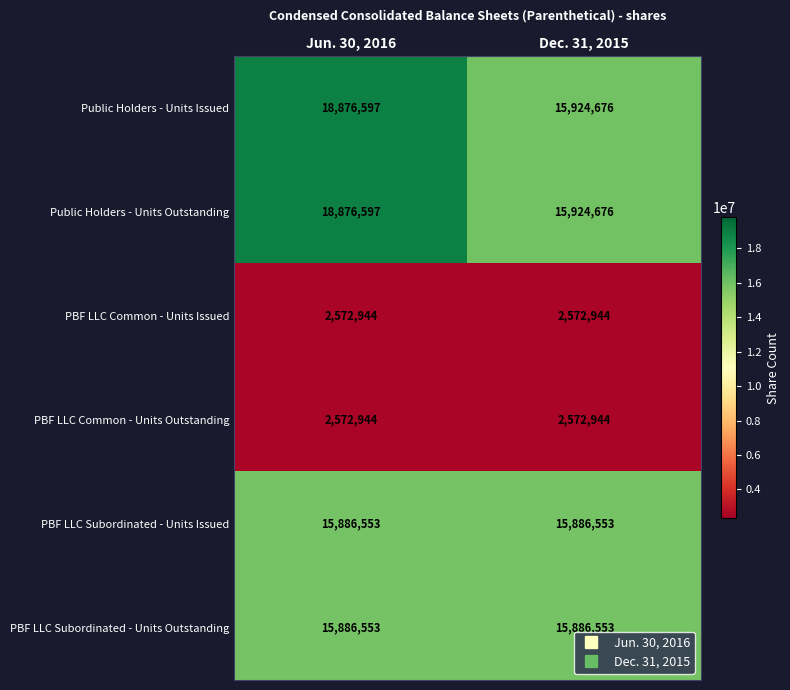

What is the total value across all series at Dec. 31, 2015?

68768346